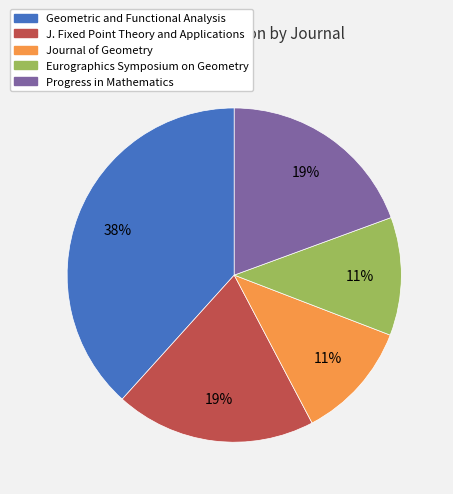

Which slice is the largest?

Geometric and Functional Analysis